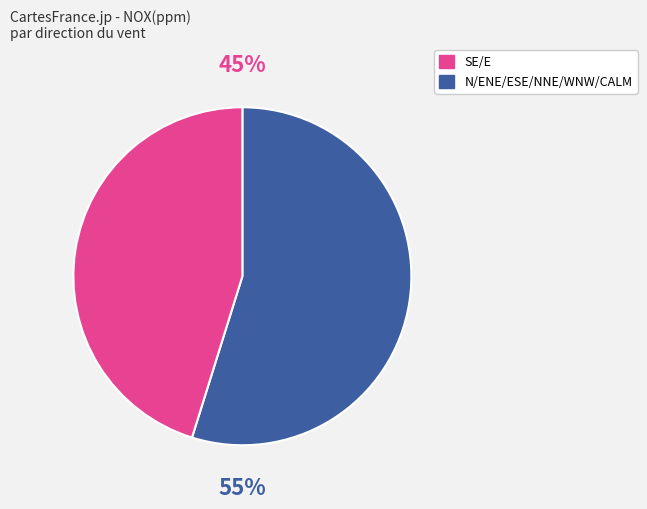

Is SE the majority of the pie?

No